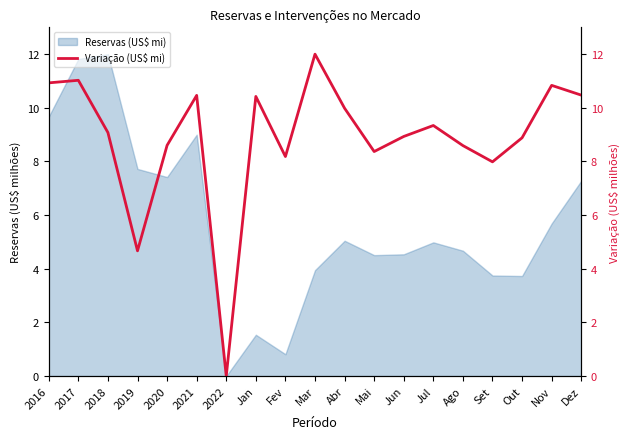

What position from the right is Jul?

6